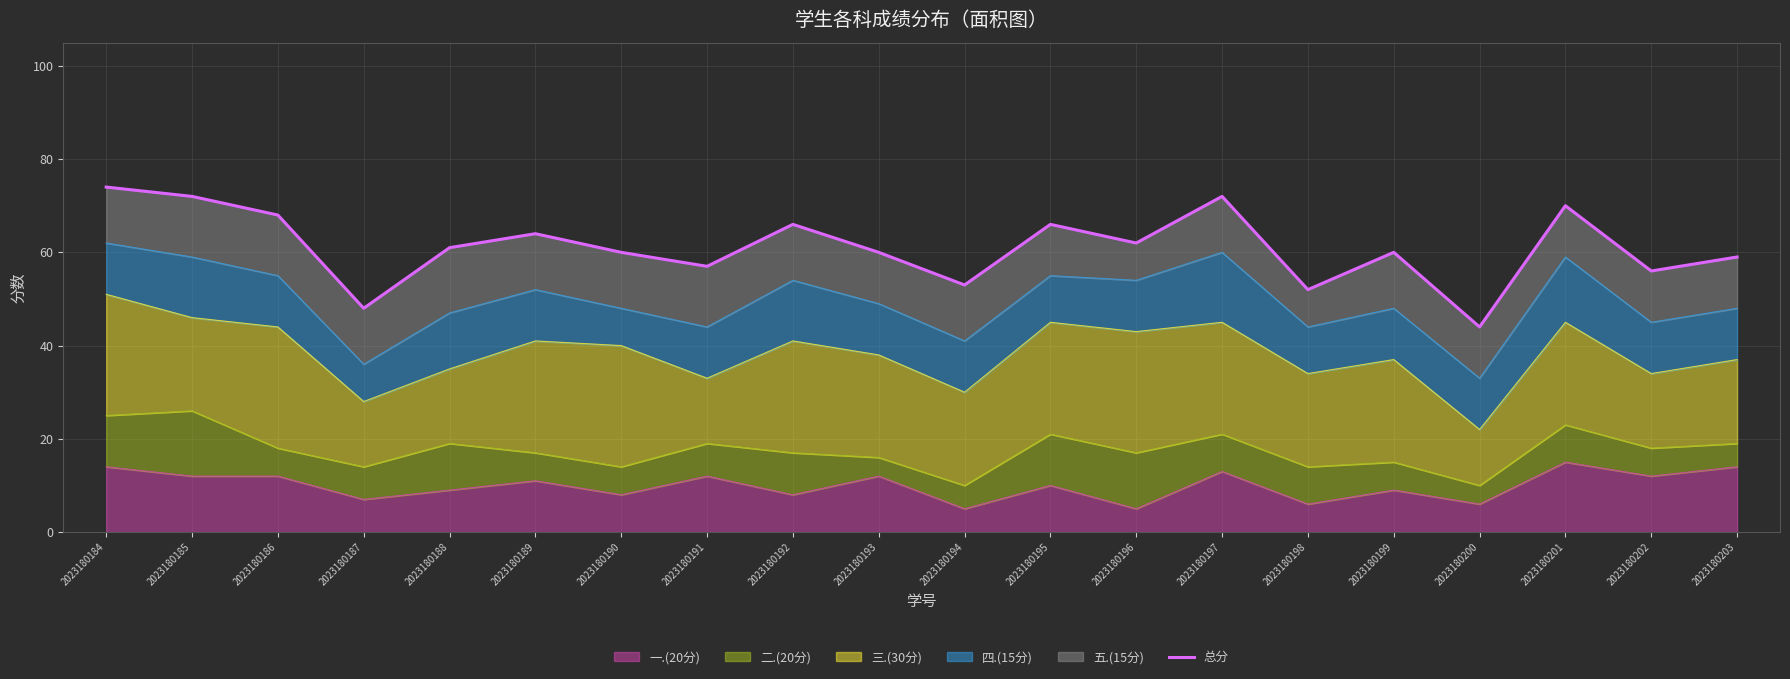

Which category has the highest value across all series?

2023180184